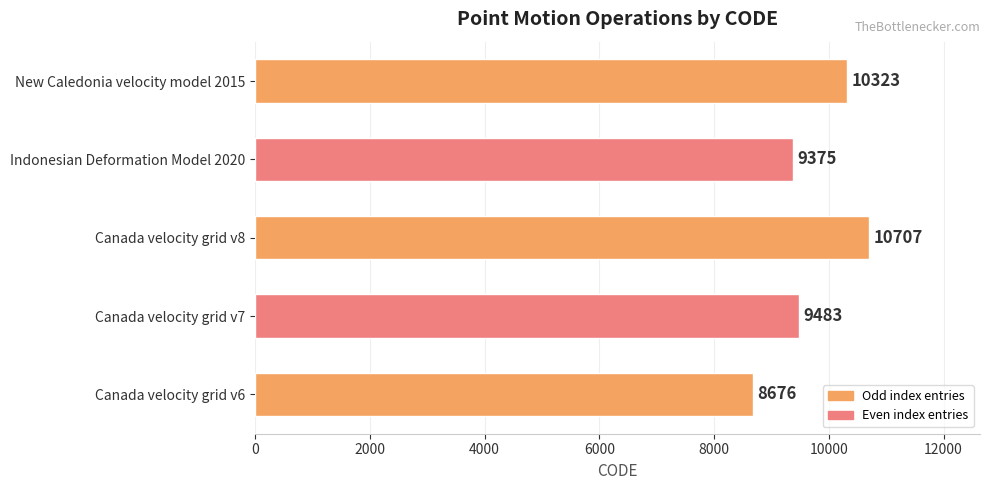

How many bars are there in total?

5